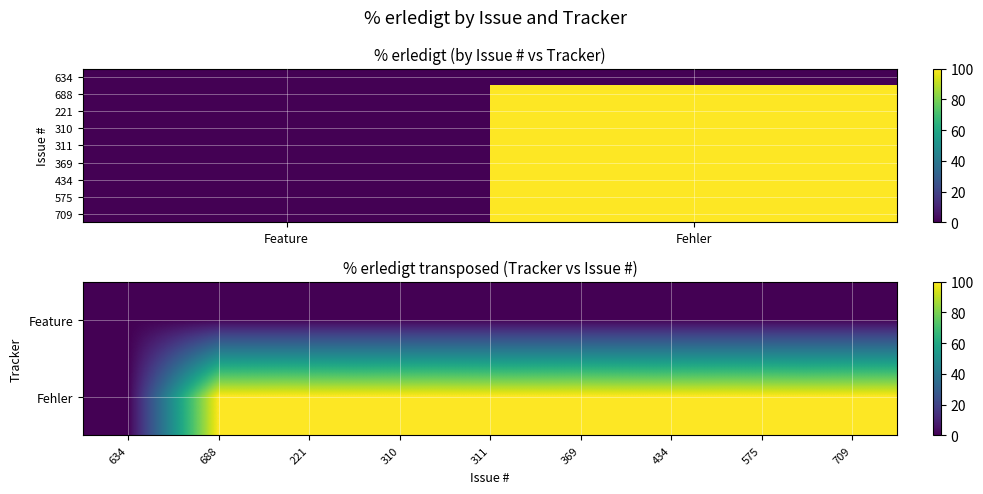

Reading right to left, list all the values displayed in this chart.

634: 0	0
688: 0	100
221: 0	100
310: 0	100
311: 0	100
369: 0	100
434: 0	100
575: 0	100
709: 0	100